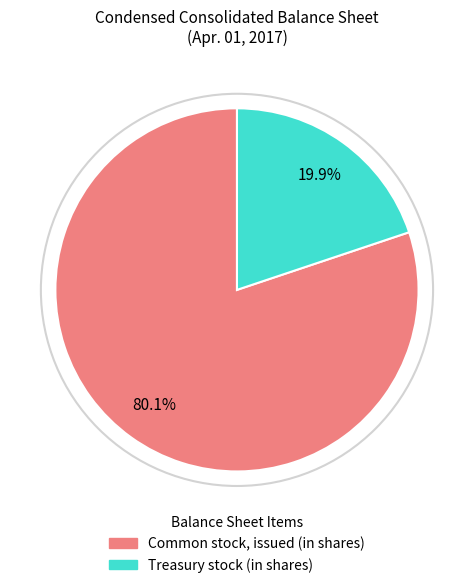

Rank the categories by value from highest to lowest.

Common stock, issued (in shares), Treasury stock (in shares)